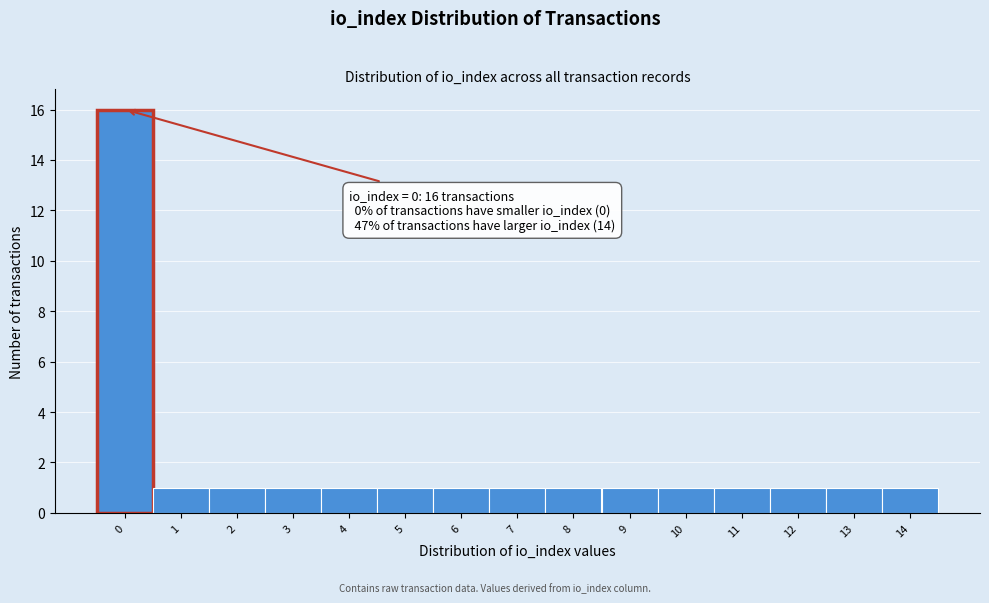

Which range on the x-axis has the tallest bar?

-0.5 to 0.5